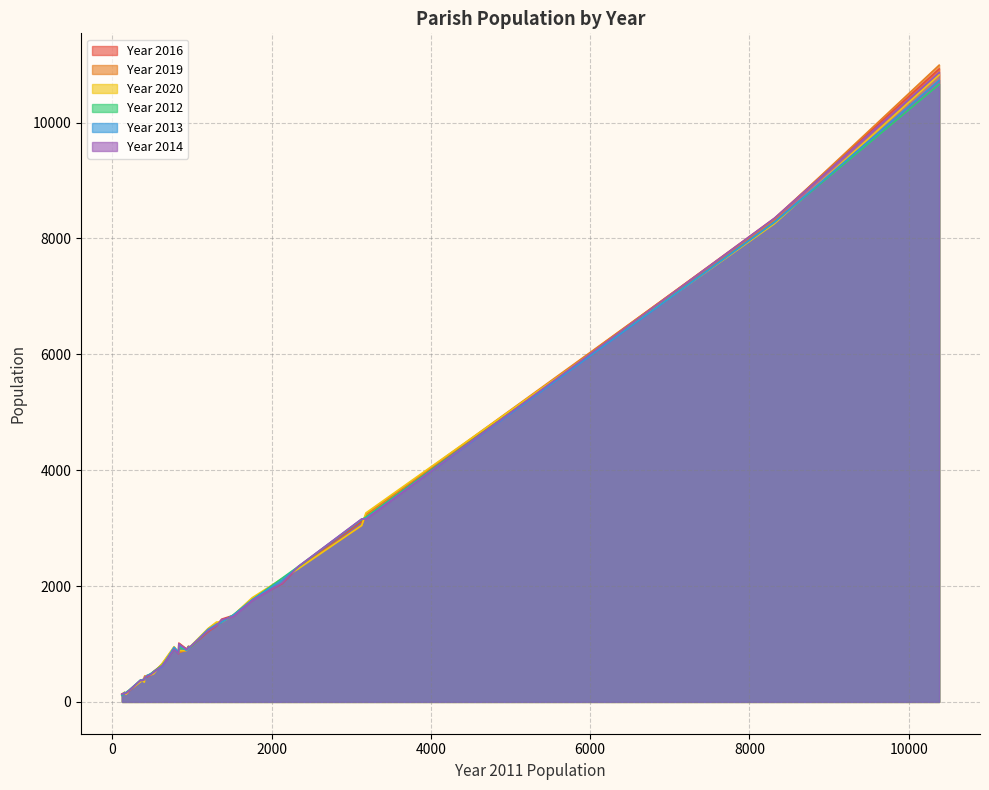

The value of Year 2013 at 173 is 65. True or false?

False